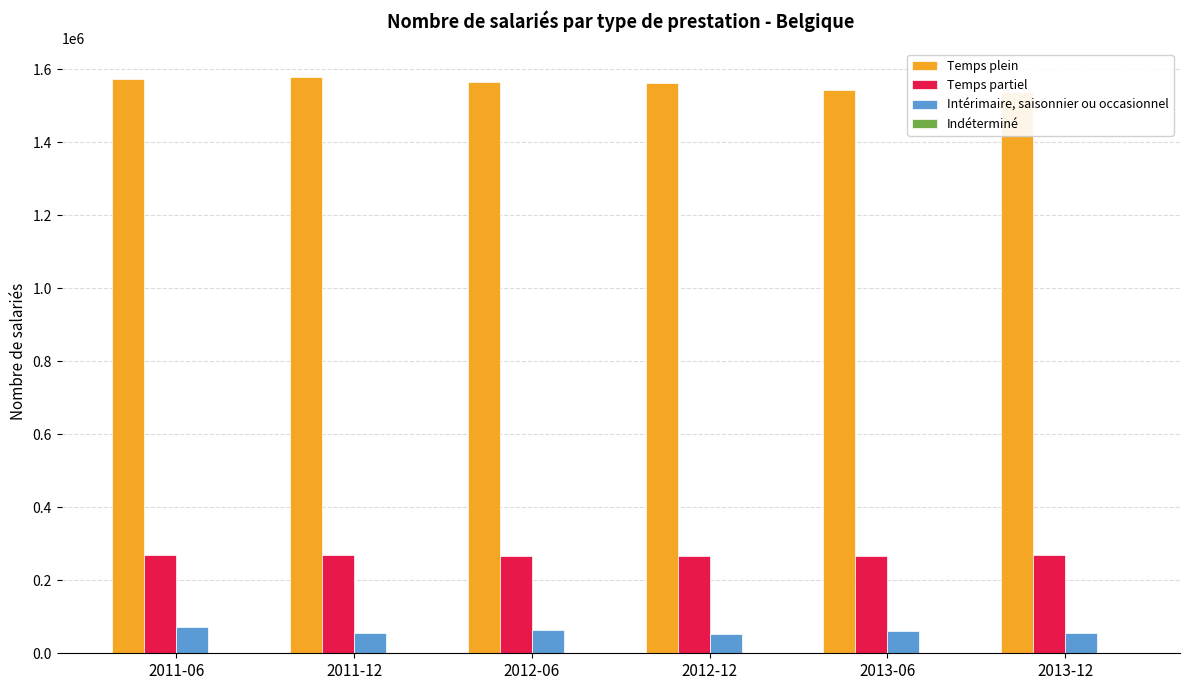

What is the value of the Temps partiel bar at the 3rd from the left?

267520